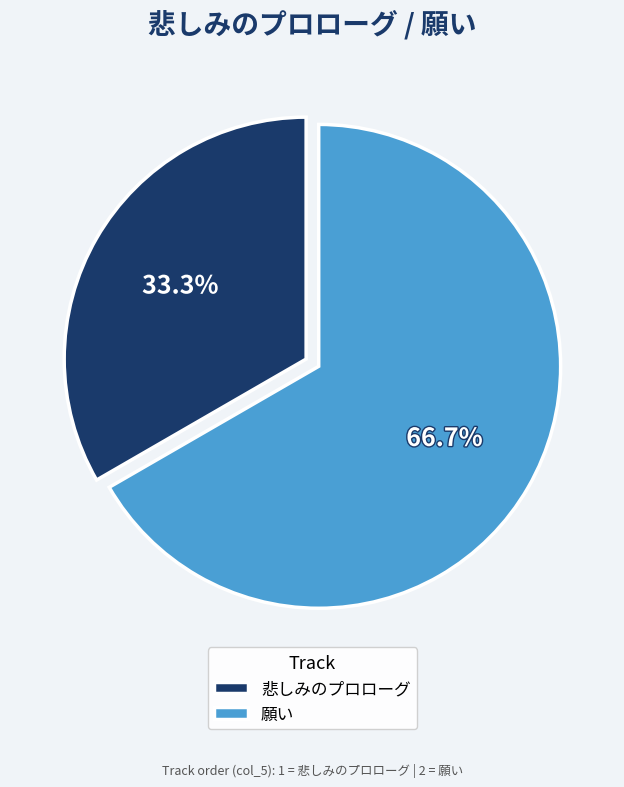

Do 悲しみのプロローグ and 願い together represent more than half of the pie?

Yes